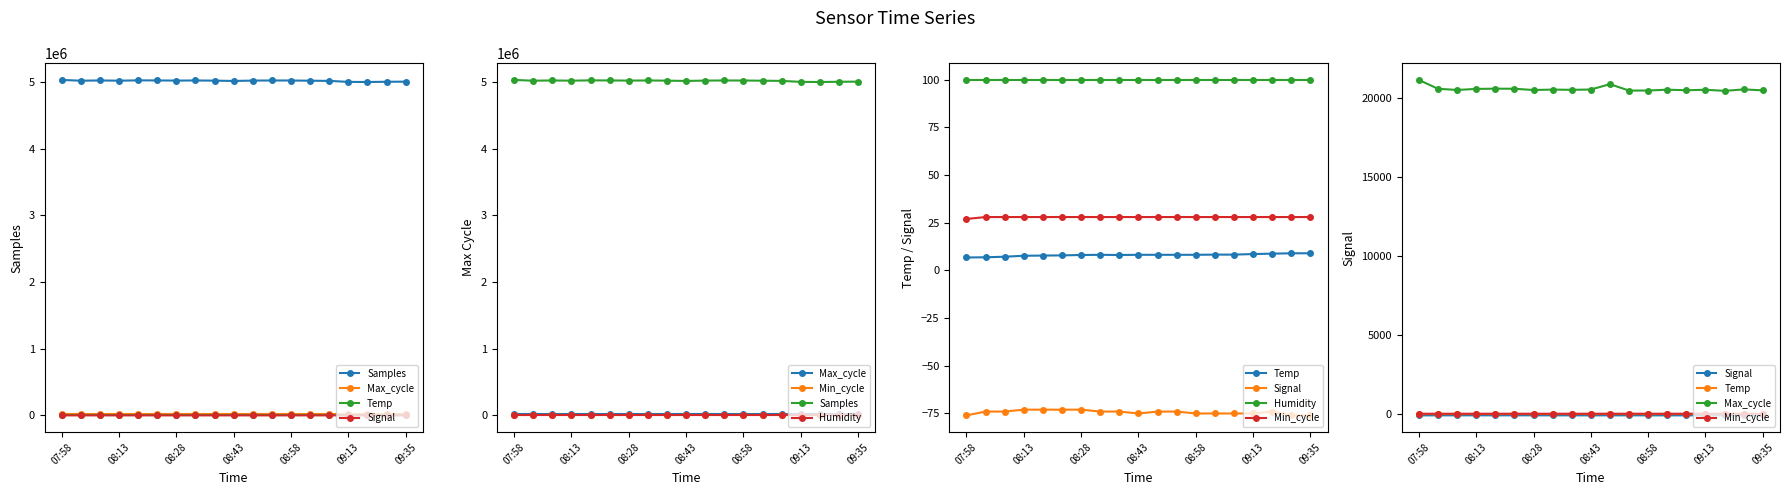

At which category does the chart reach its minimum across all series?

07:58